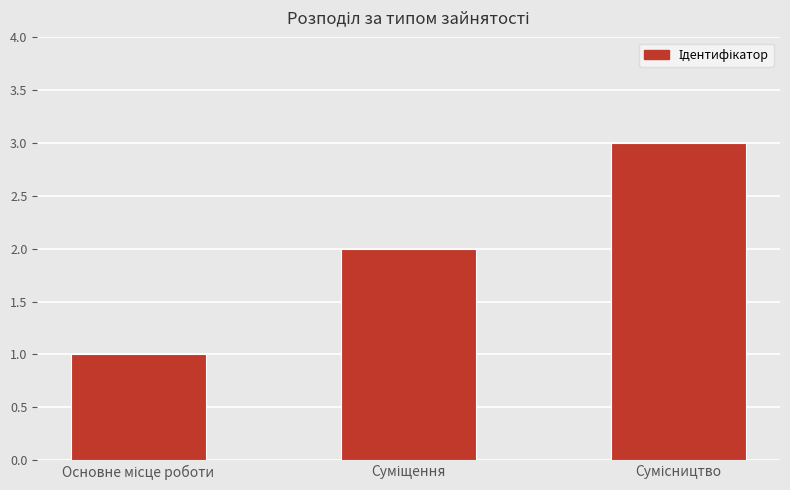

How many values are between 1 and 3?

3